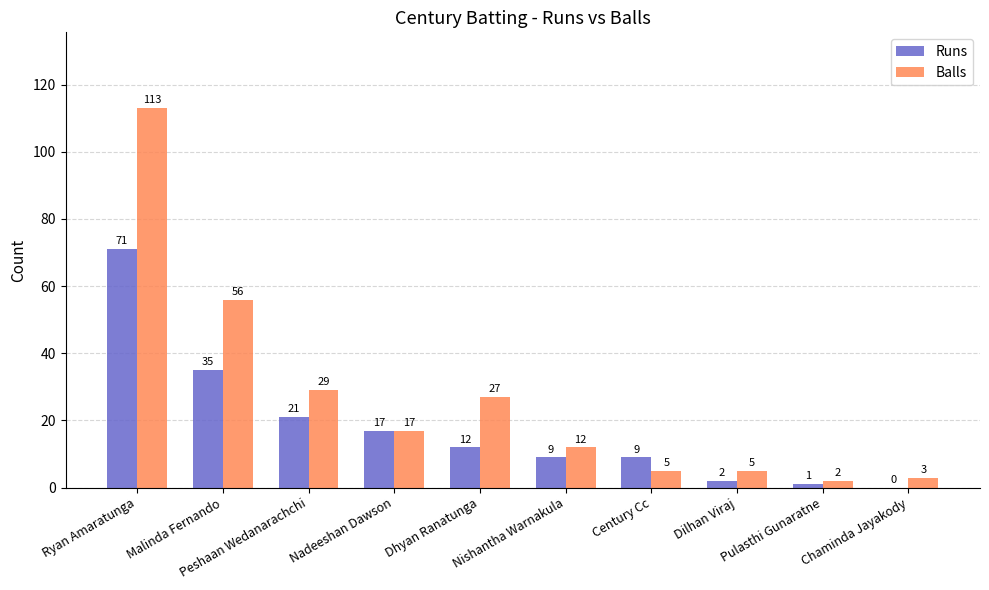

Where does the Runs series first go above 12?

Ryan Amaratunga